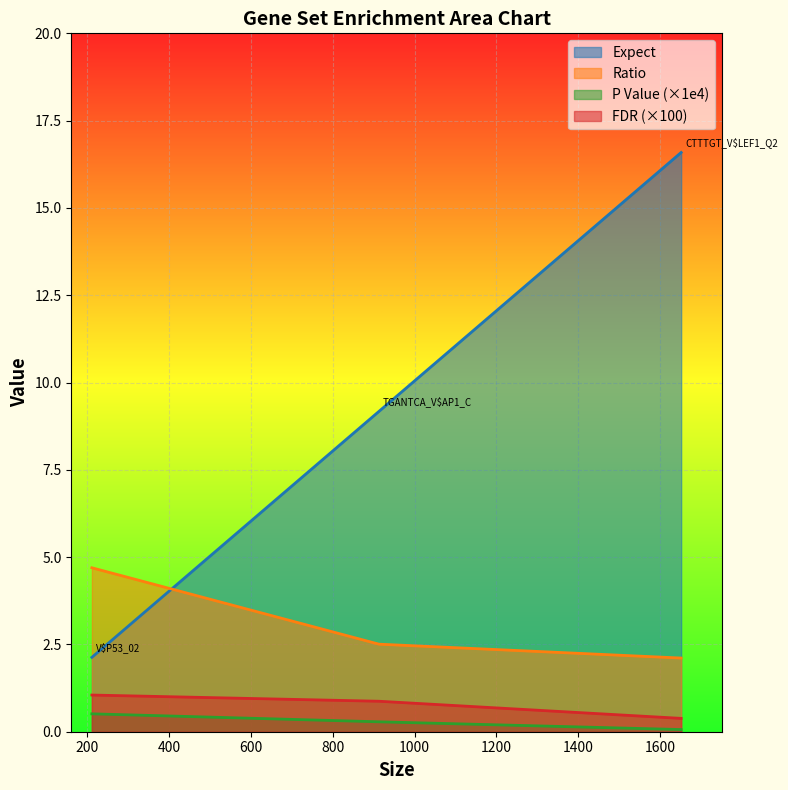

What is the greatest value displayed?

16.6